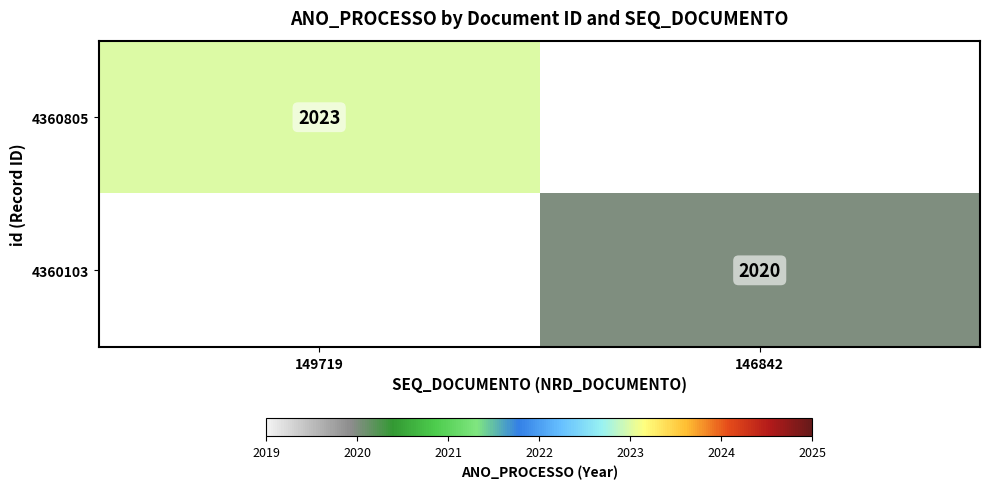

Is it true that 4360805 equals 2023 at 149719?

True